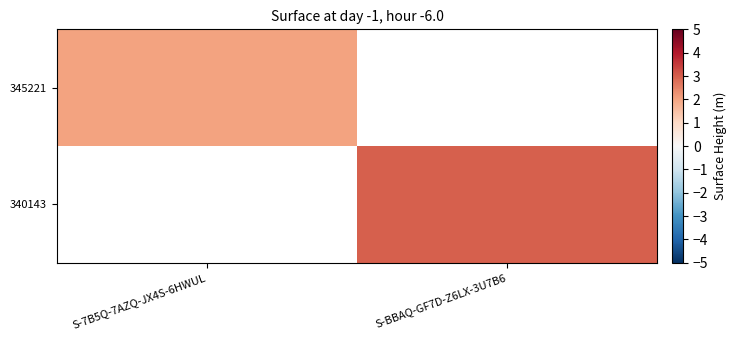

True or false: 340143 has a value of 4.8 at S-BBAQ-GF7D-Z6LX-3U7B6.

False